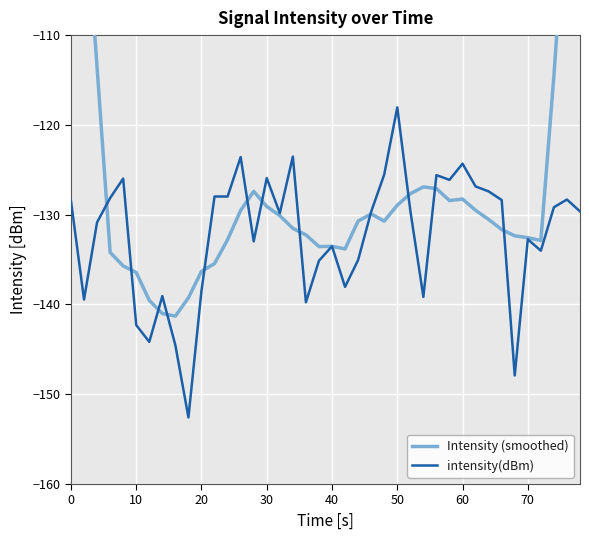

What is the lowest value of the intensity(dBm) series?

-152.6